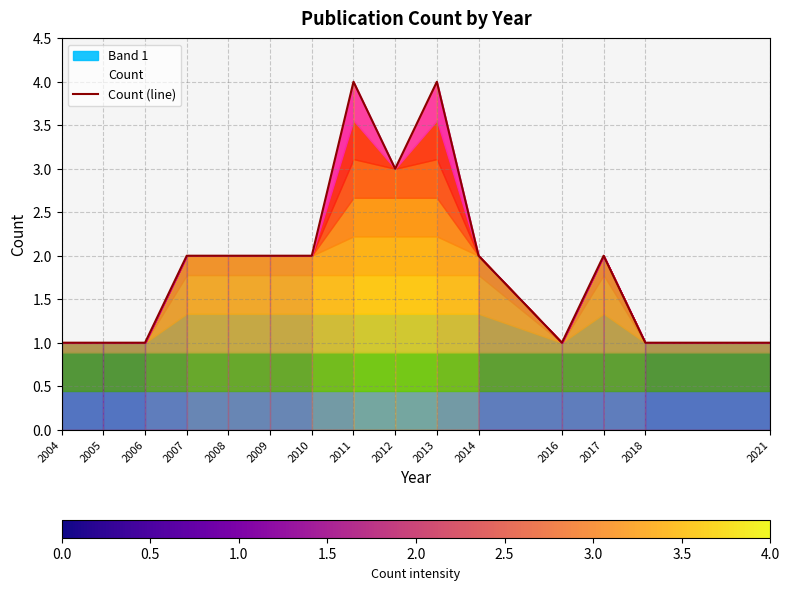

Reading left to right, list all the values displayed in this chart.

2004=1	2005=1	2006=1	2007=2	2008=2	2009=2	2010=2	2011=4	2012=3	2013=4	2014=2	2016=1	2017=2	2018=1	2021=1